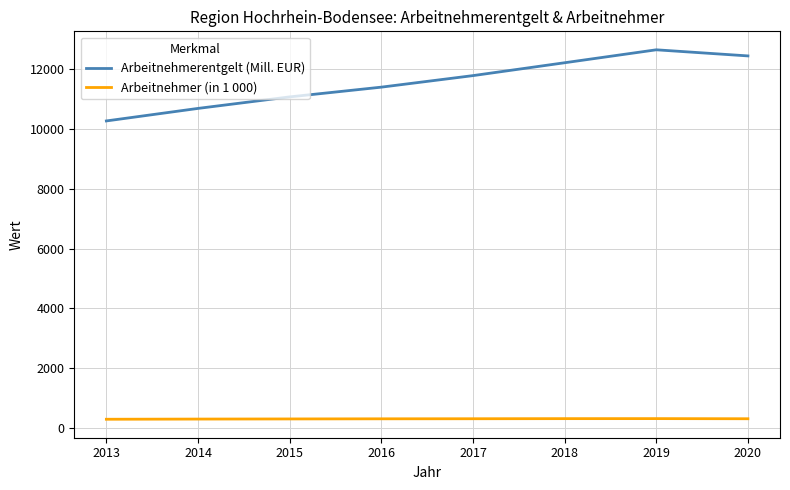

What is the total value across all series at 2020?

12754.0